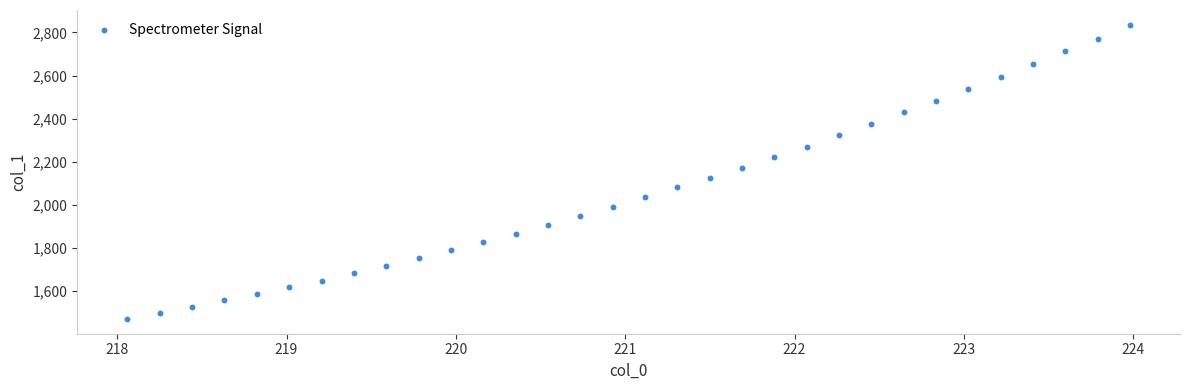

What is the range of X values (max minus min)?

5.9